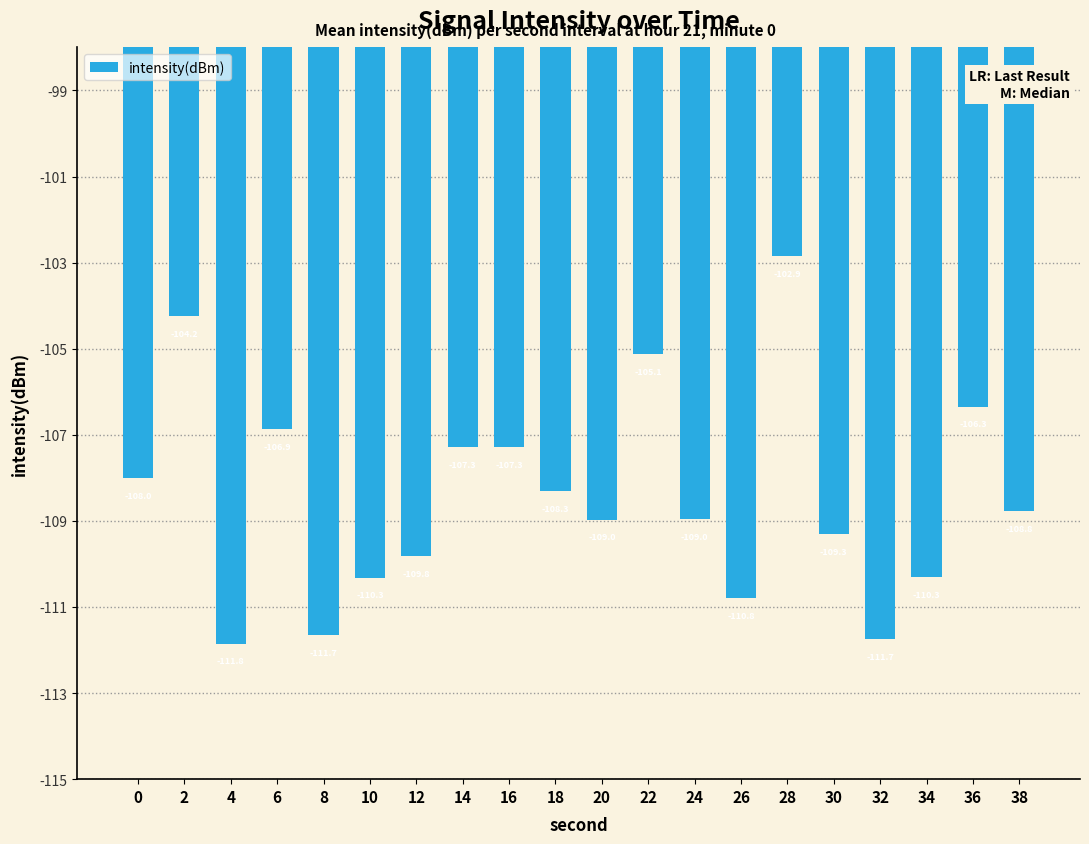

True or false: the data shows -53.3 at 4.

False